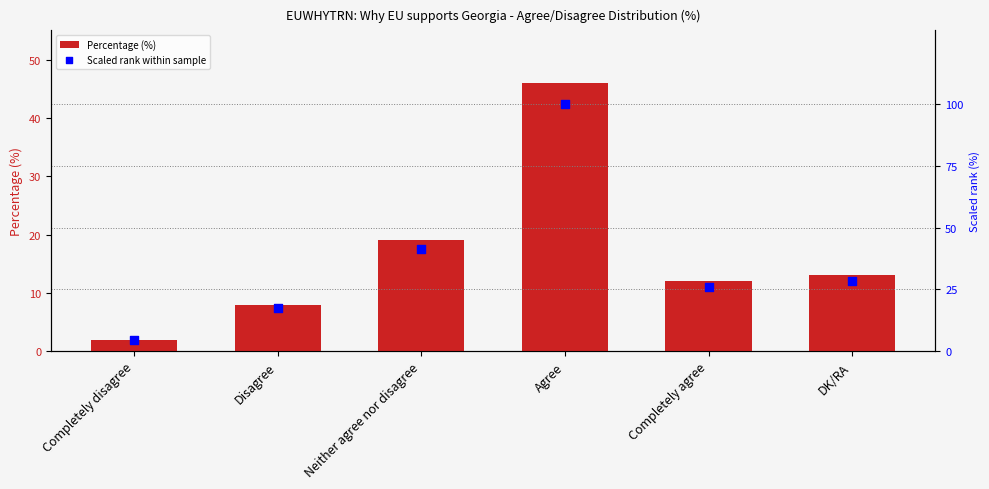

Which series reaches the maximum Y coordinate?

Scaled rank within sample